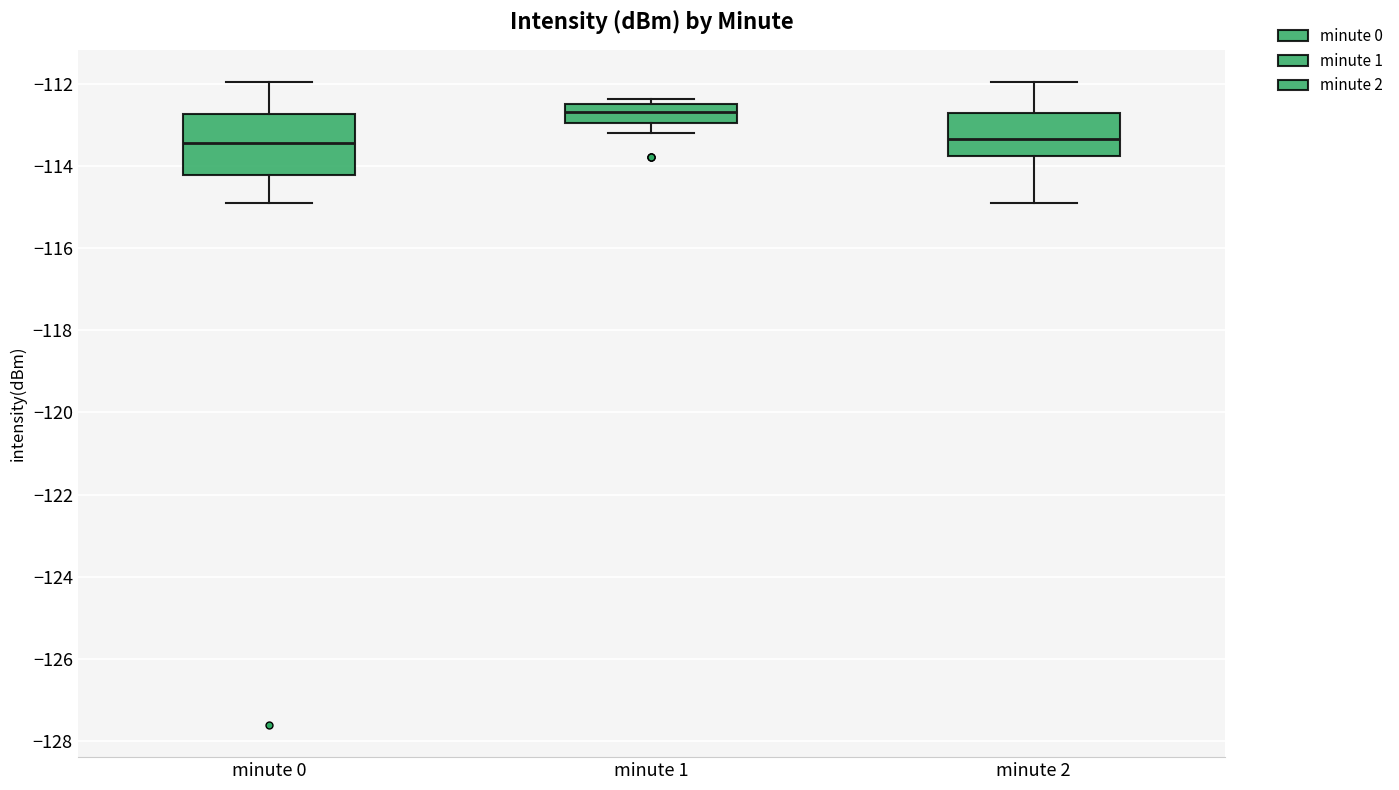

Comparing the boxes themselves (not the whiskers), which one is the tallest?

minute 0